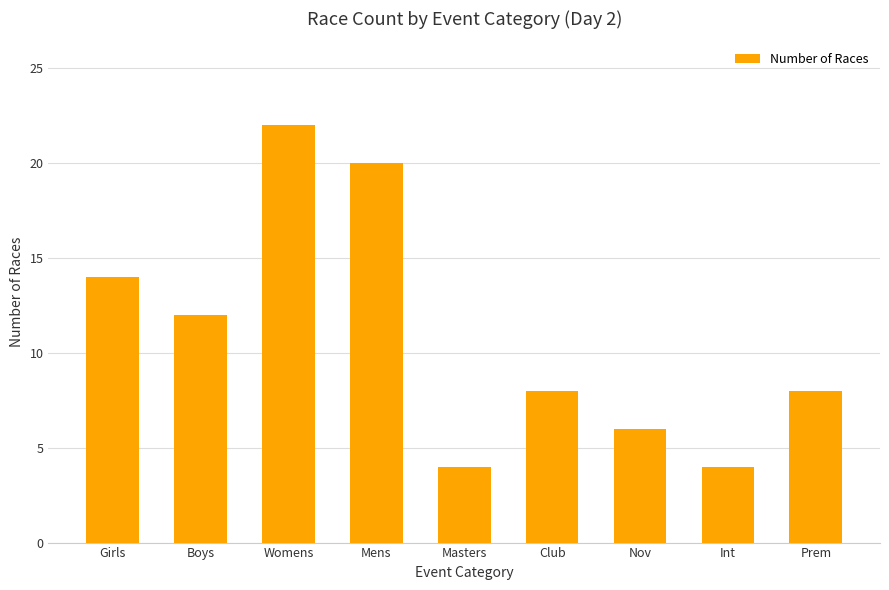

Reading left to right, what are all the values shown in this chart?

Girls=14	Boys=12	Womens=22	Mens=20	Masters=4	Club=8	Nov=6	Int=4	Prem=8